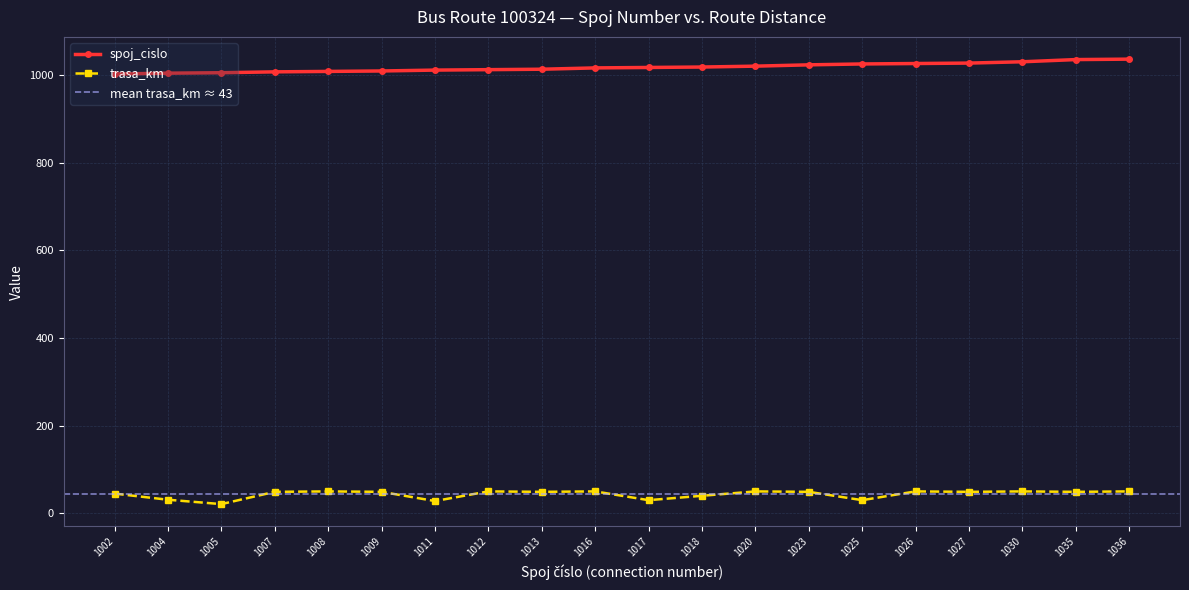

The trasa_km series shows 78 at 1020. True or false?

False